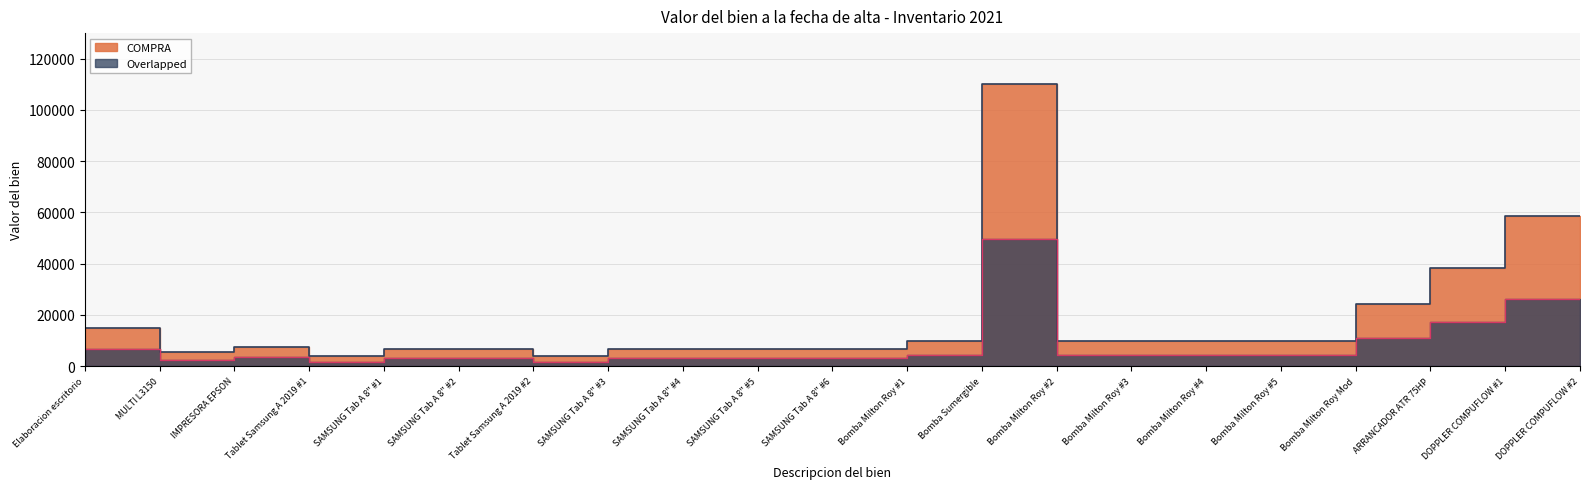

What is the difference between the second highest and minimum values?

54675.0